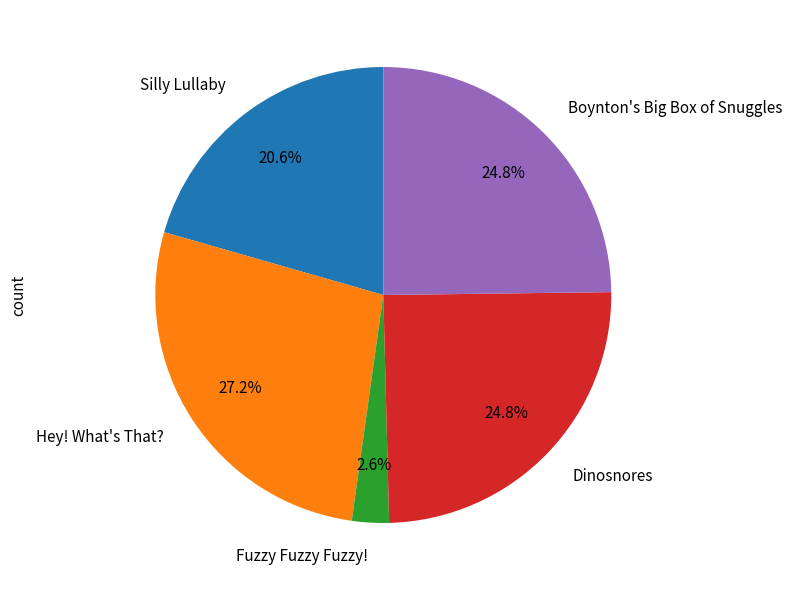

Do Fuzzy Fuzzy Fuzzy! and Silly Lullaby together represent more than half of the pie?

No